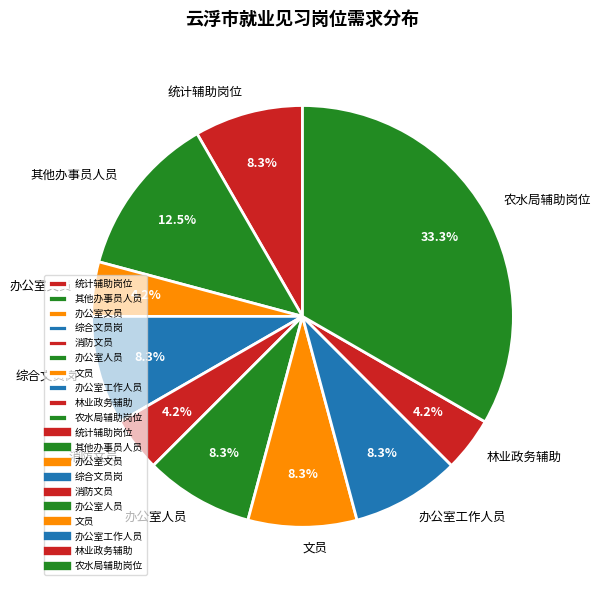

To the nearest percent, what portion does 综合文员岗 represent?

8%